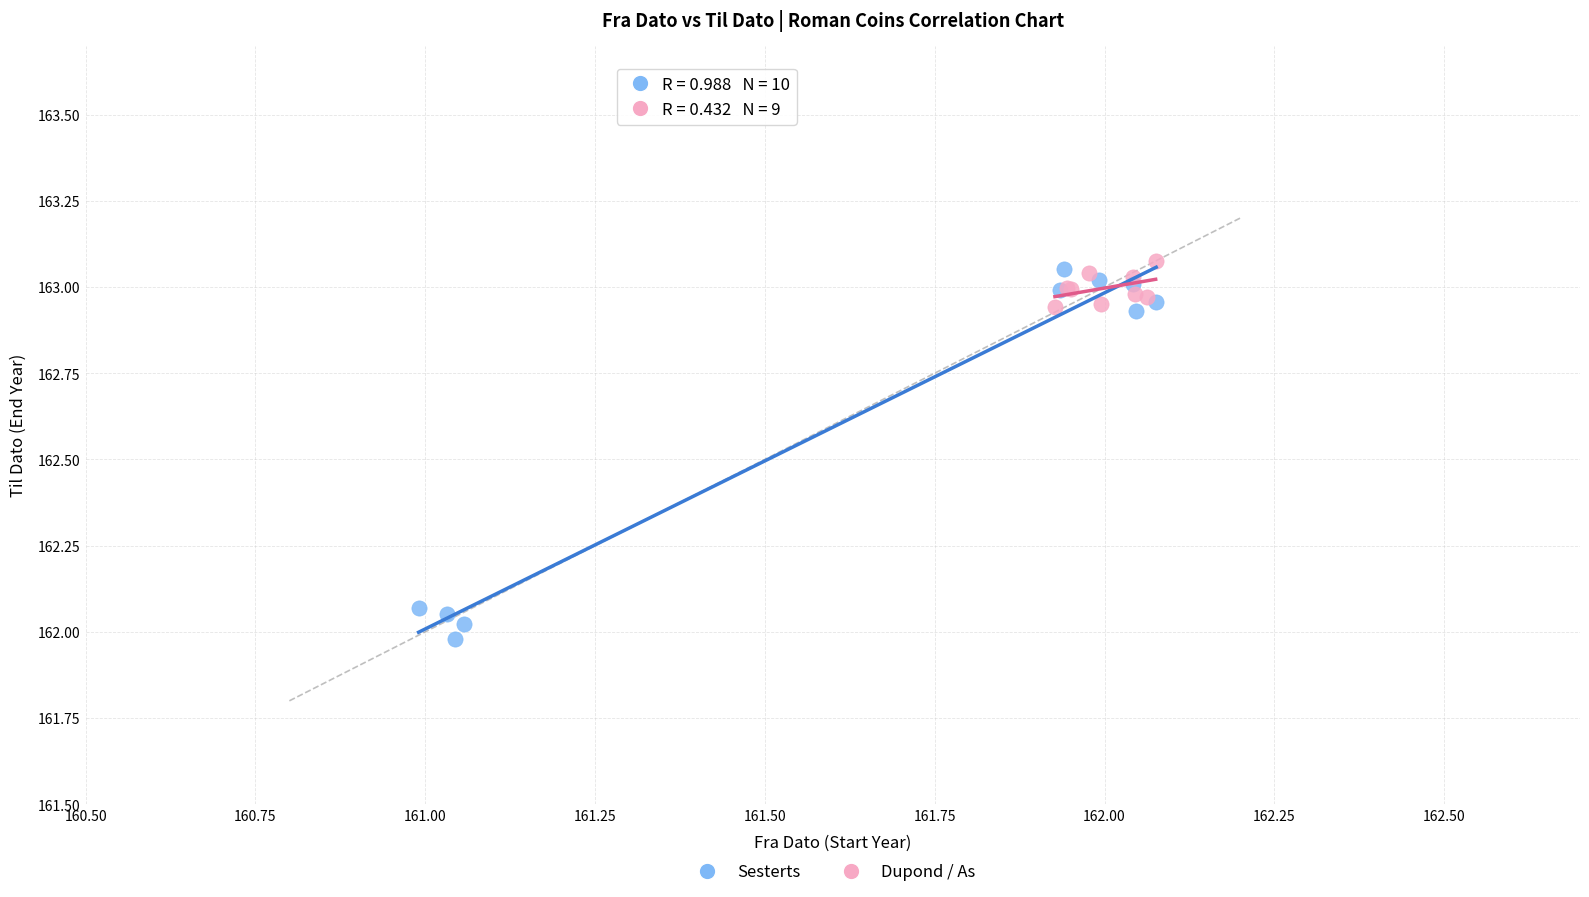

What are all the series names shown in the legend?

Sesterts, Dupond / As